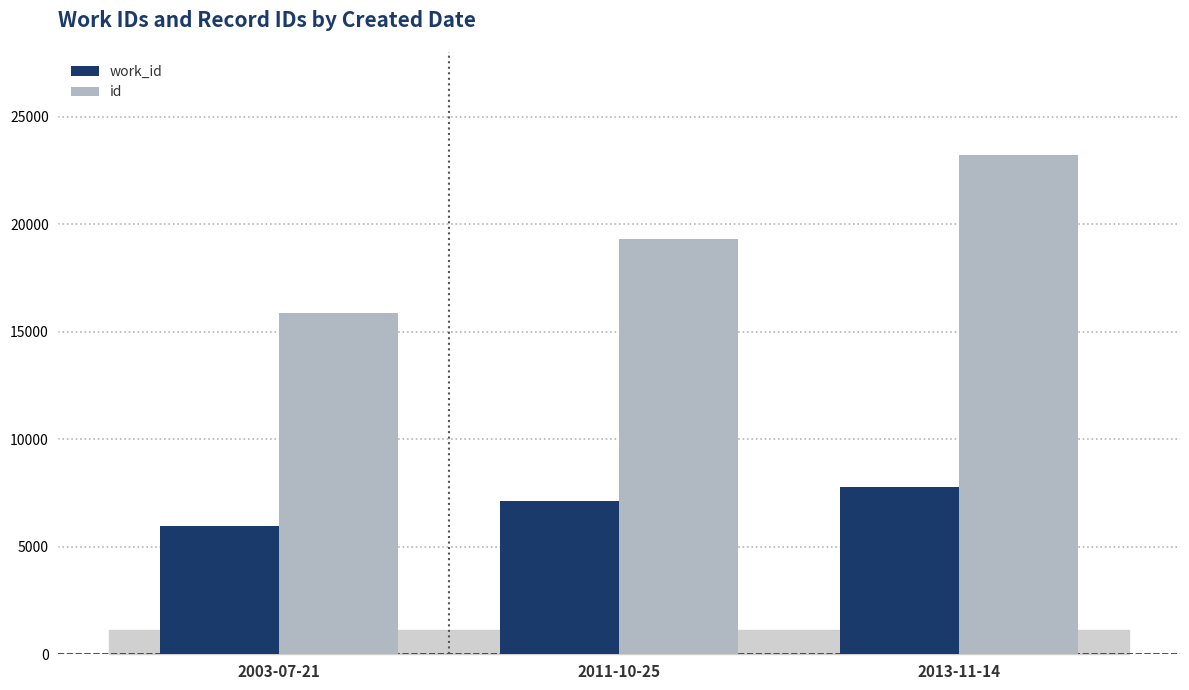

What is the value of the id bar at the 2nd from the left?

19297